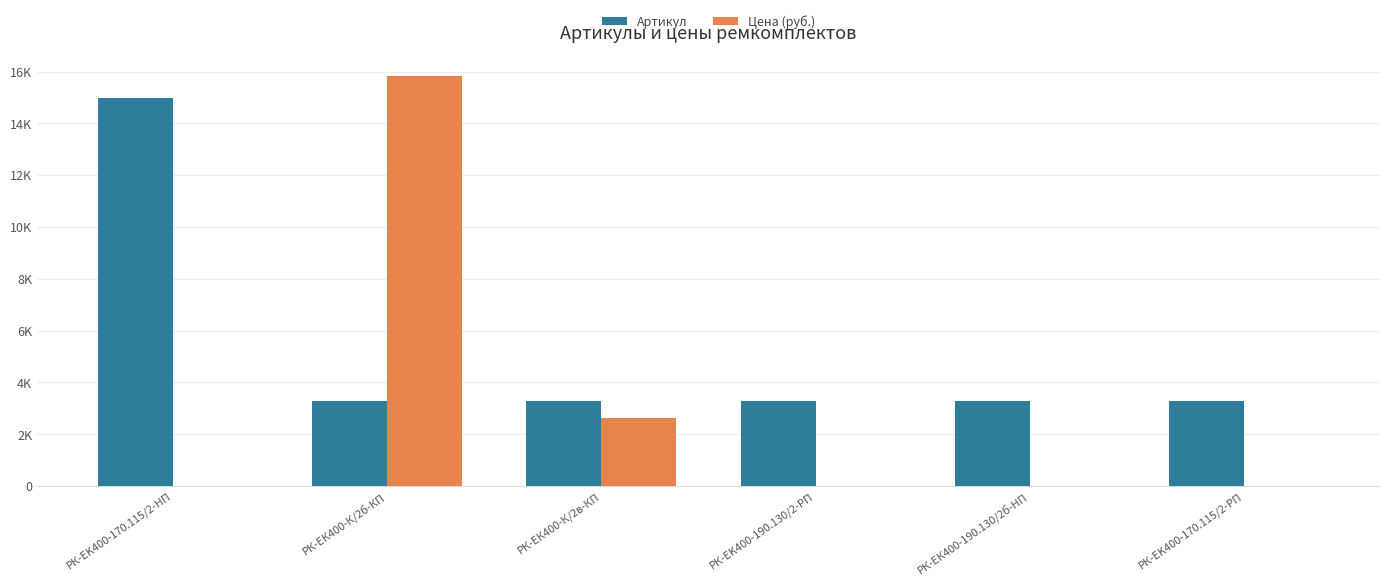

What are all the series names shown in the legend?

Артикул, Цена (руб.)